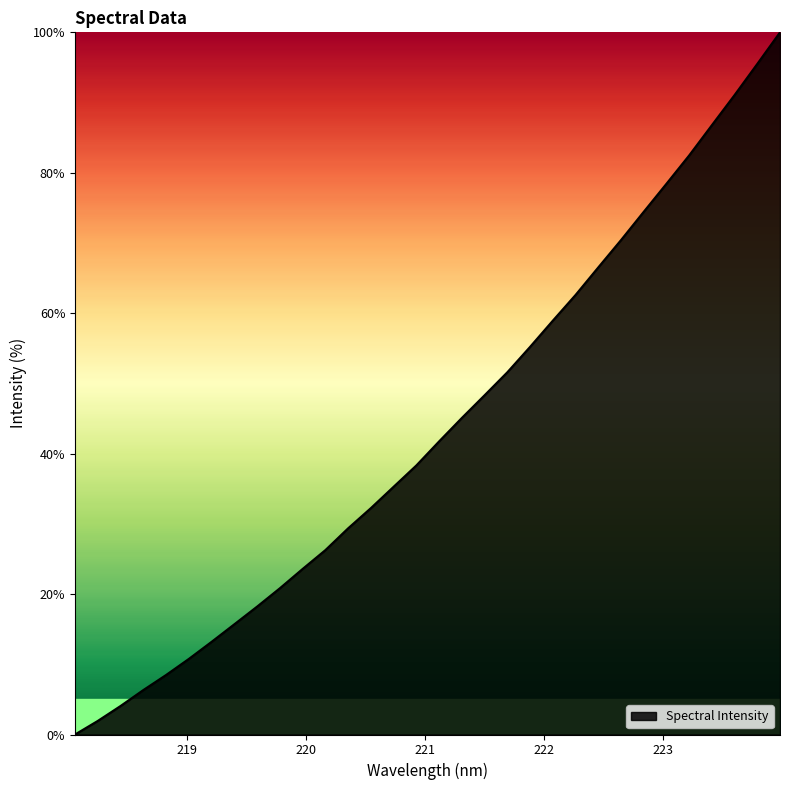

What is the difference between the maximum and minimum values?

100.0